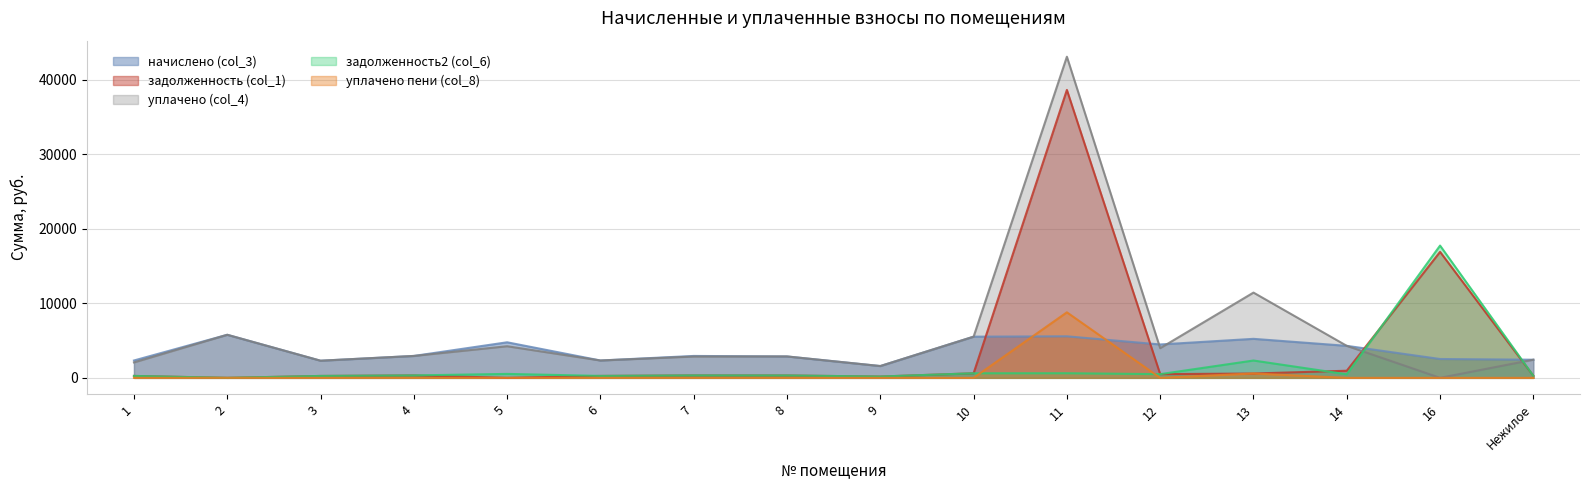

What is the average value of the уплачено пени (col_8) series?

586.1